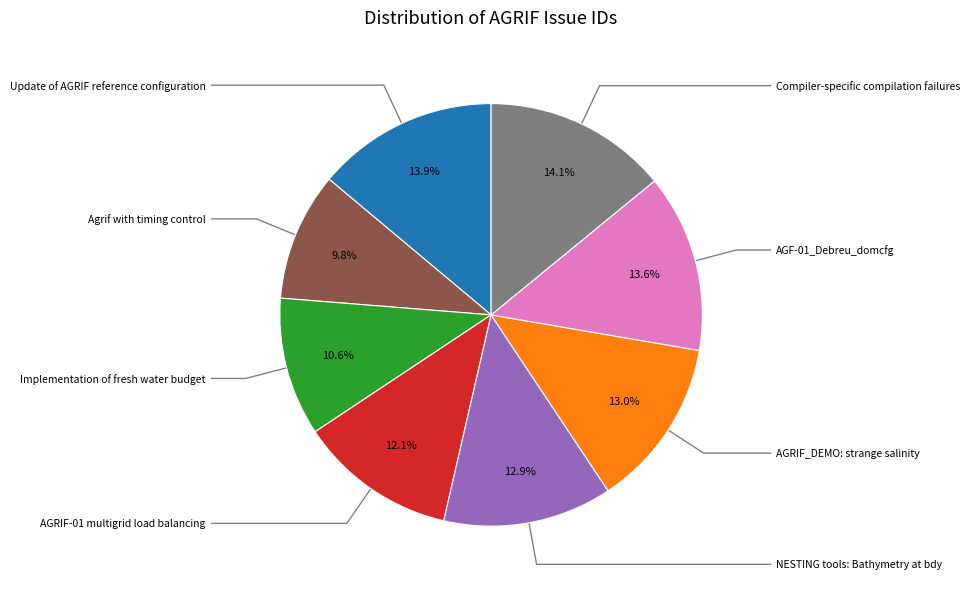

Is there any slice that represents more than half of the pie?

No